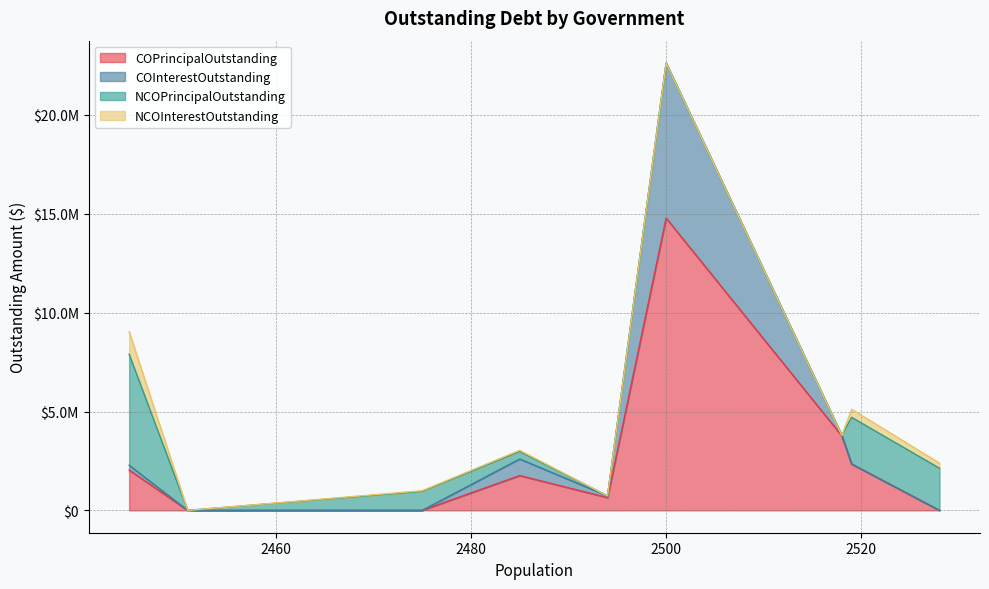

True or false: NCOPrincipalOutstanding and COPrincipalOutstanding intersect in this chart.

True